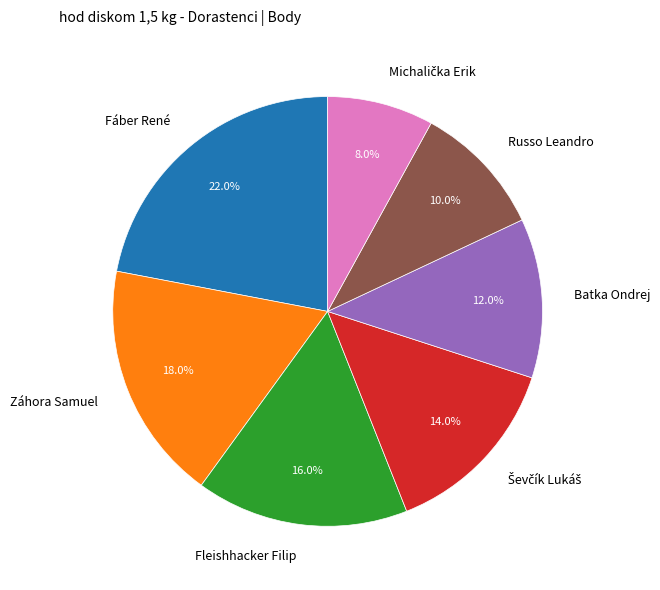

Which slice is the largest?

Fáber René